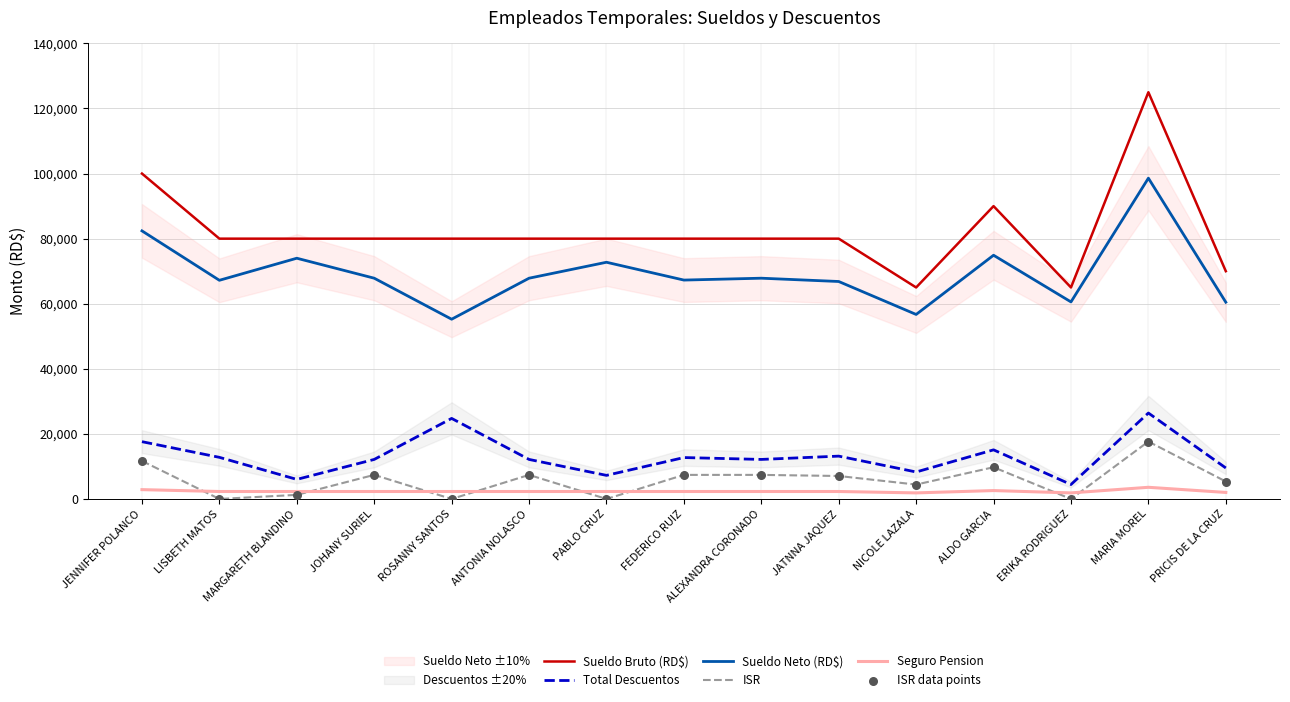

Is the value of Sueldo Neto (RD$) at LISBETH MATOS greater than the value of Sueldo Bruto (RD$) at ROSANNY SANTOS?

No